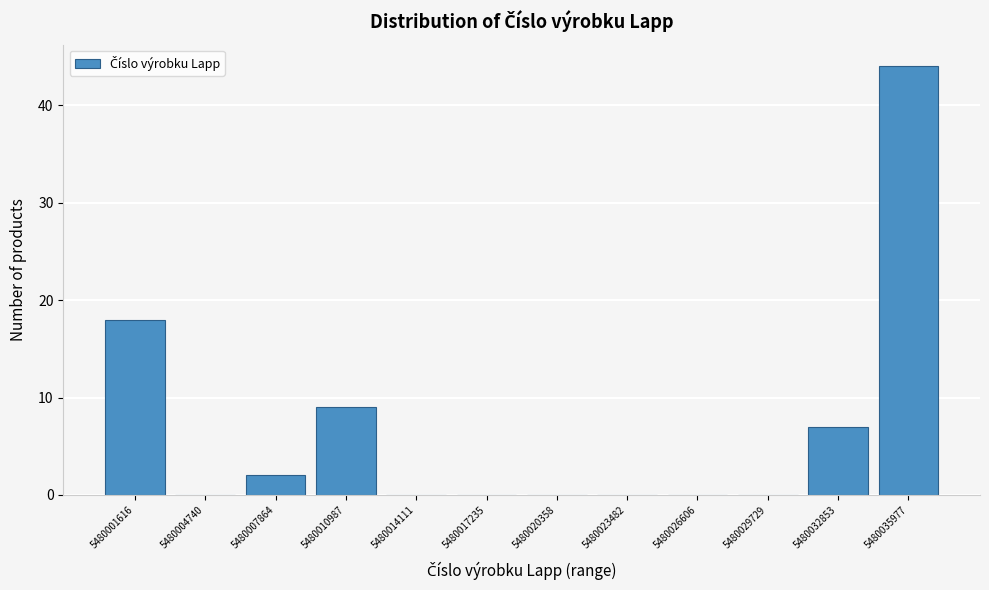

What is the height of the bar covering 5480031500 to 5480034500 on the x-axis? Neither the bar edges nor the heights are printed on the chart, so give them approximately, as read against the axes.

7